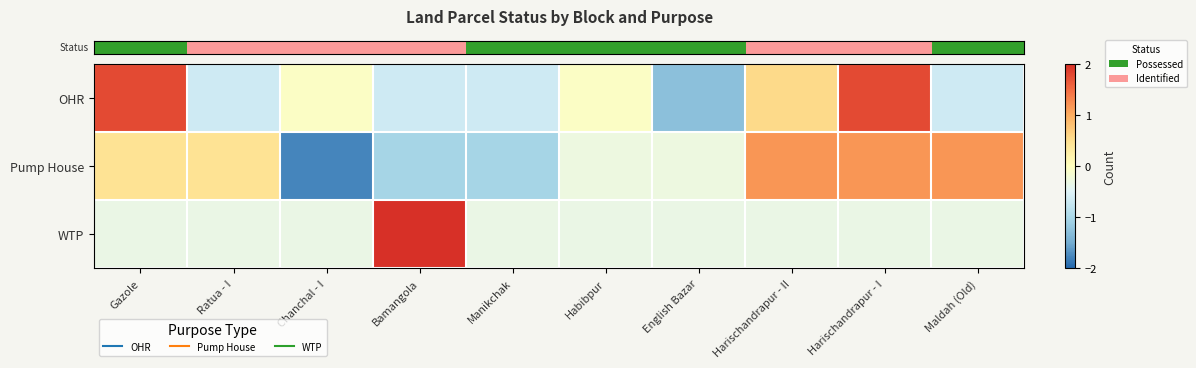

Rank the series by their average value, from lowest to highest.

row_0, row_2, row_1